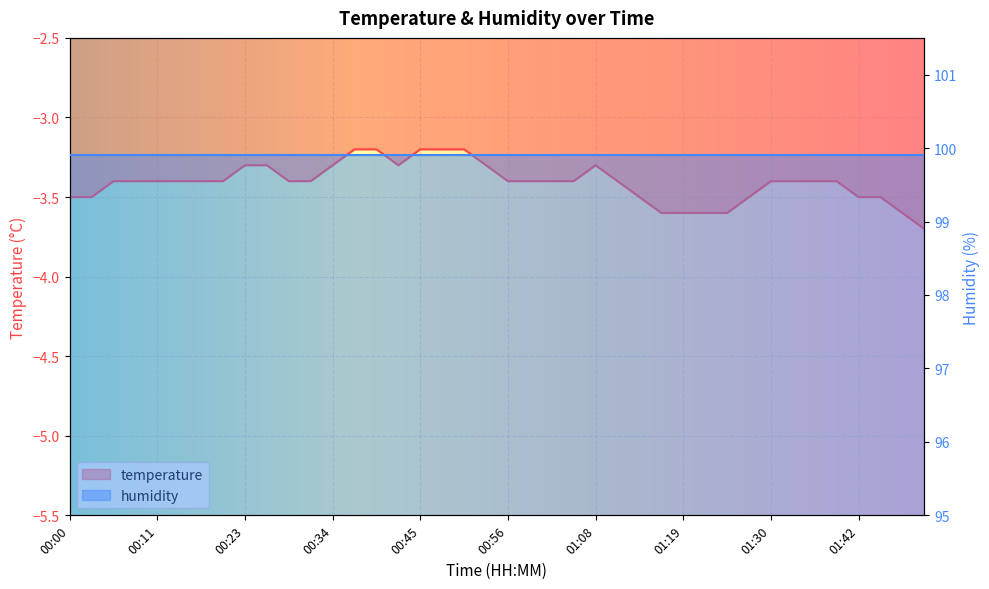

What is the minimum value shown in the chart?

-3.7